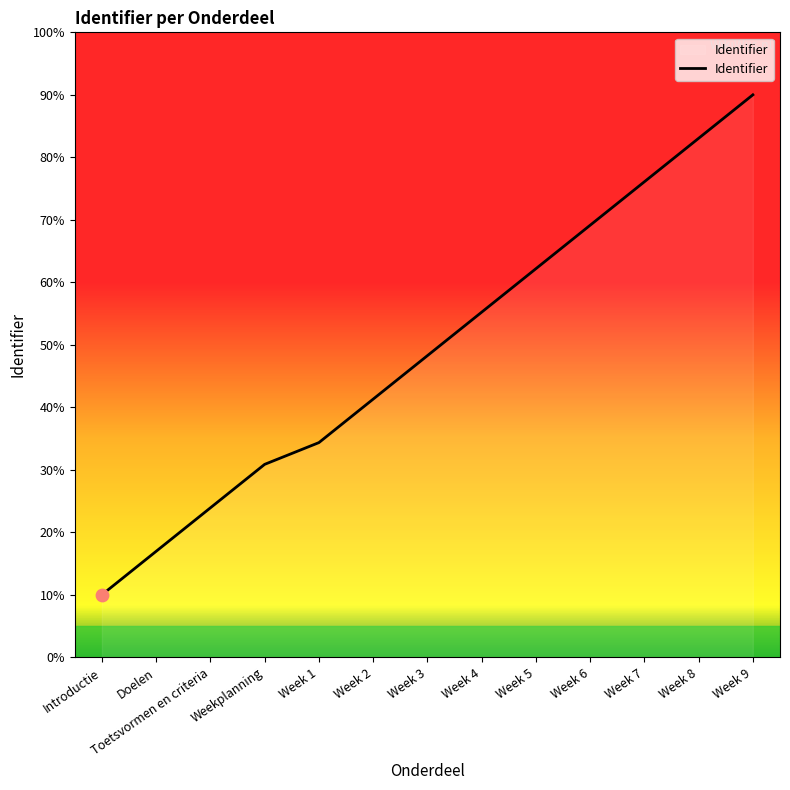

What is the ratio of the value at Toetsvormen en criteria to the value at Week 3?

0.5